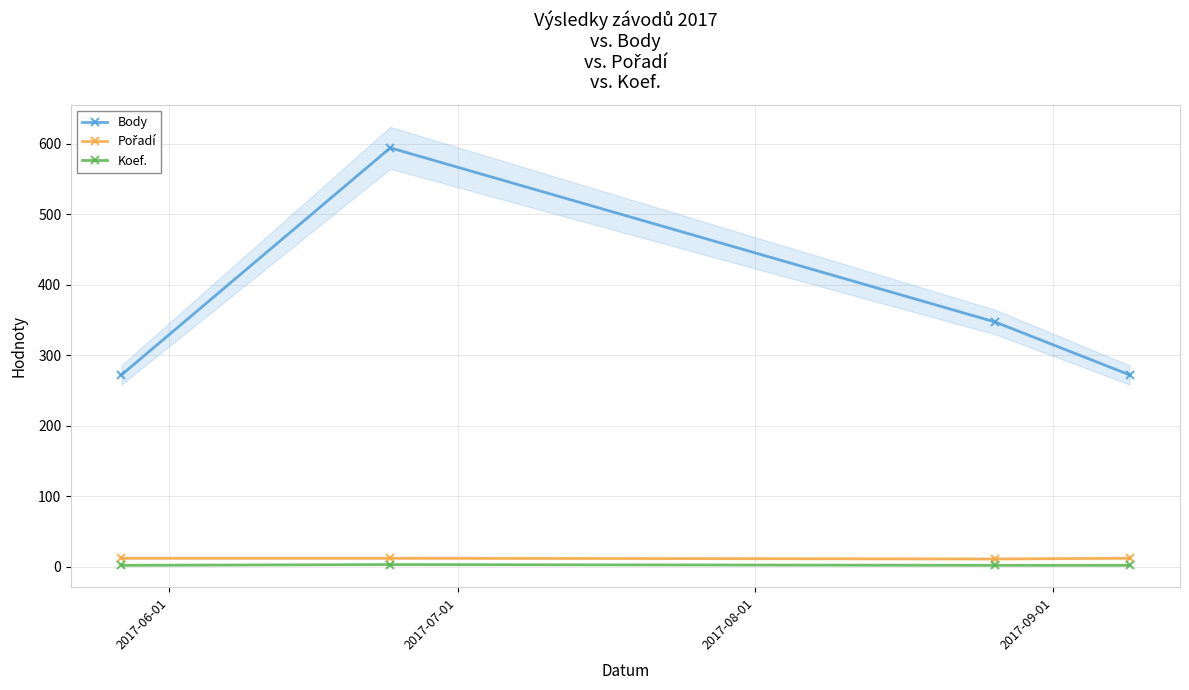

What is the average value of the Body series?

371